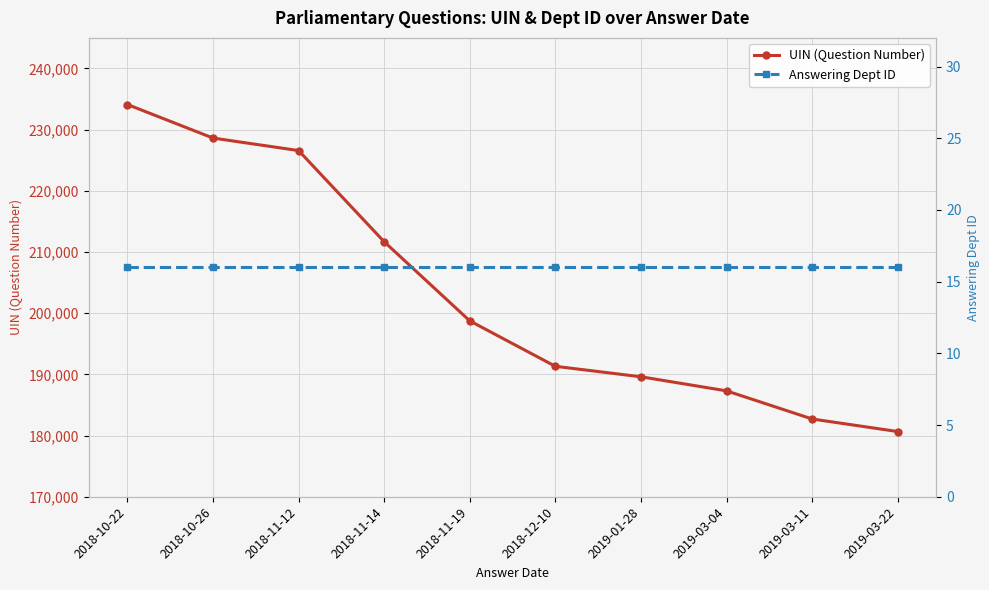

What is the total value across all series at 2019-03-11?

182726